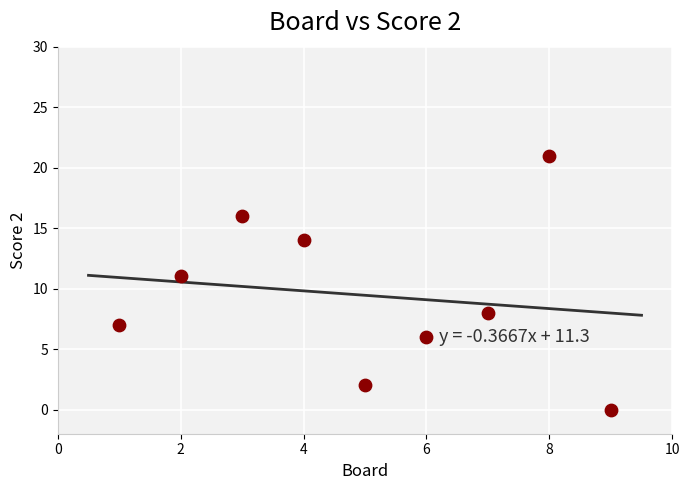

What is the range of Y values (max minus min)?

21